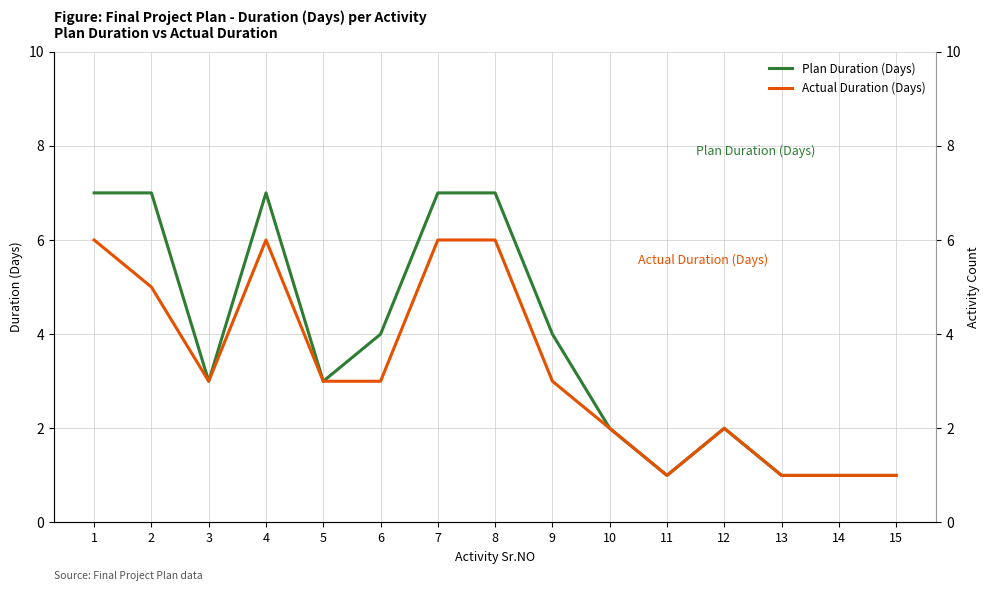

In Actual Duration (Days), how many points are lower than both neighbors (excluding endpoints)?

2